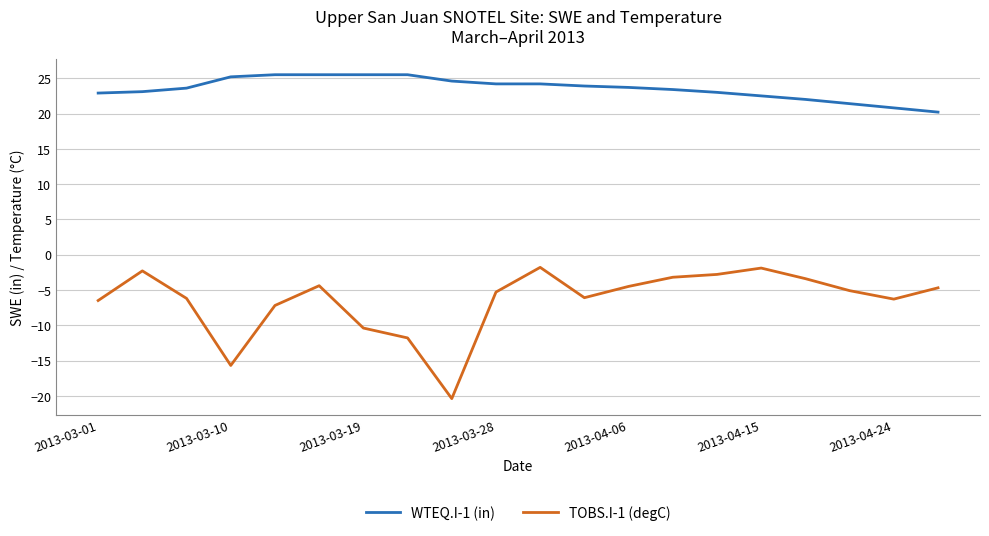

True or false: WTEQ.I-1 (in) and TOBS.I-1 (degC) intersect in this chart.

False